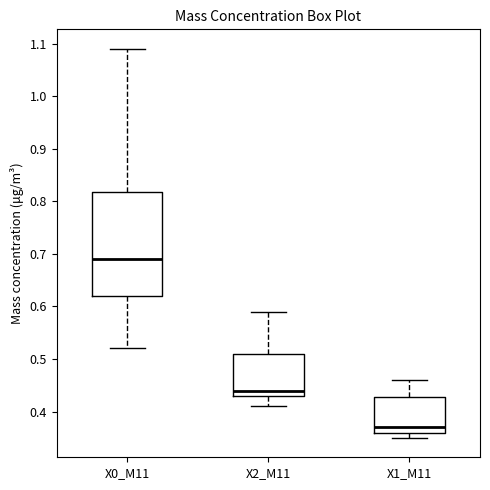

Reading left to right, read every box against the y-axis: the position of its median line, the range the box covers, and the ends of its whiskers. The values are not printed on the chart, so give them approximately, as read against the axis.

X0_M11: median 0.69, box 0.62 to 0.82, whiskers 0.52 to 1.09
X2_M11: median 0.44, box 0.43 to 0.51, whiskers 0.41 to 0.59
X1_M11: median 0.37, box 0.36 to 0.43, whiskers 0.35 to 0.46